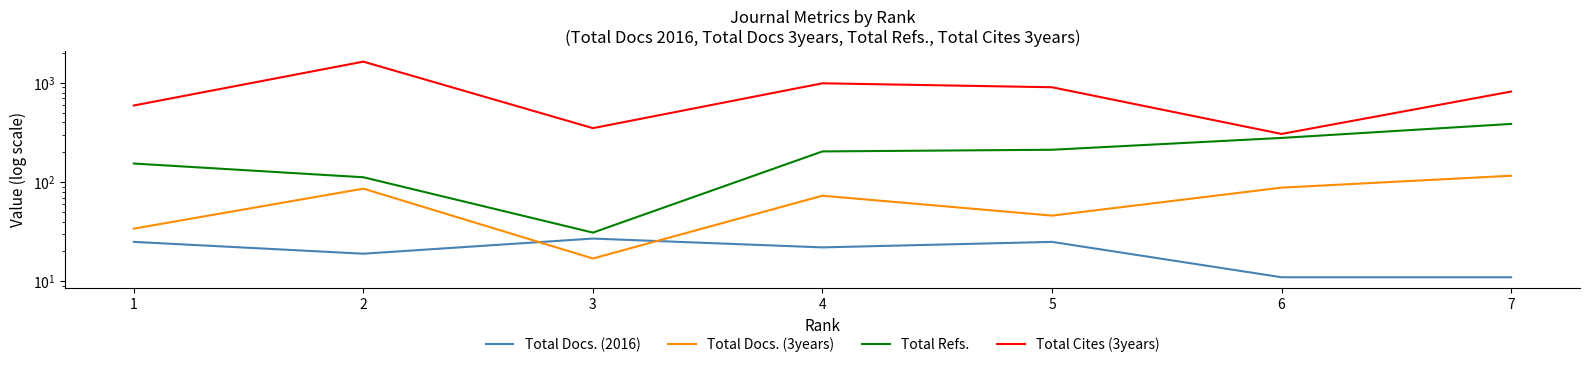

Which series has the largest total across all categories?

Total Cites (3years)